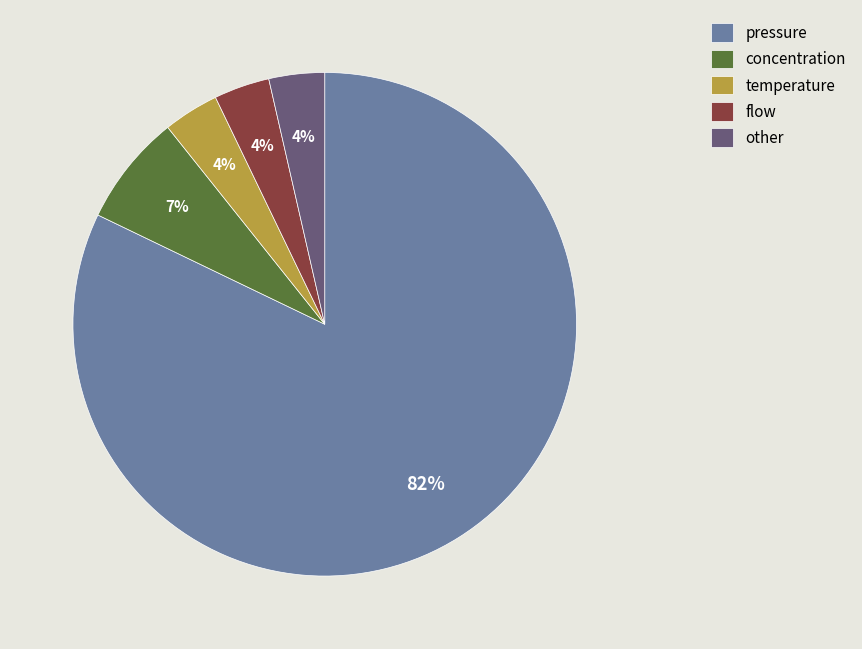

Which category has the biggest portion of the pie?

pressure